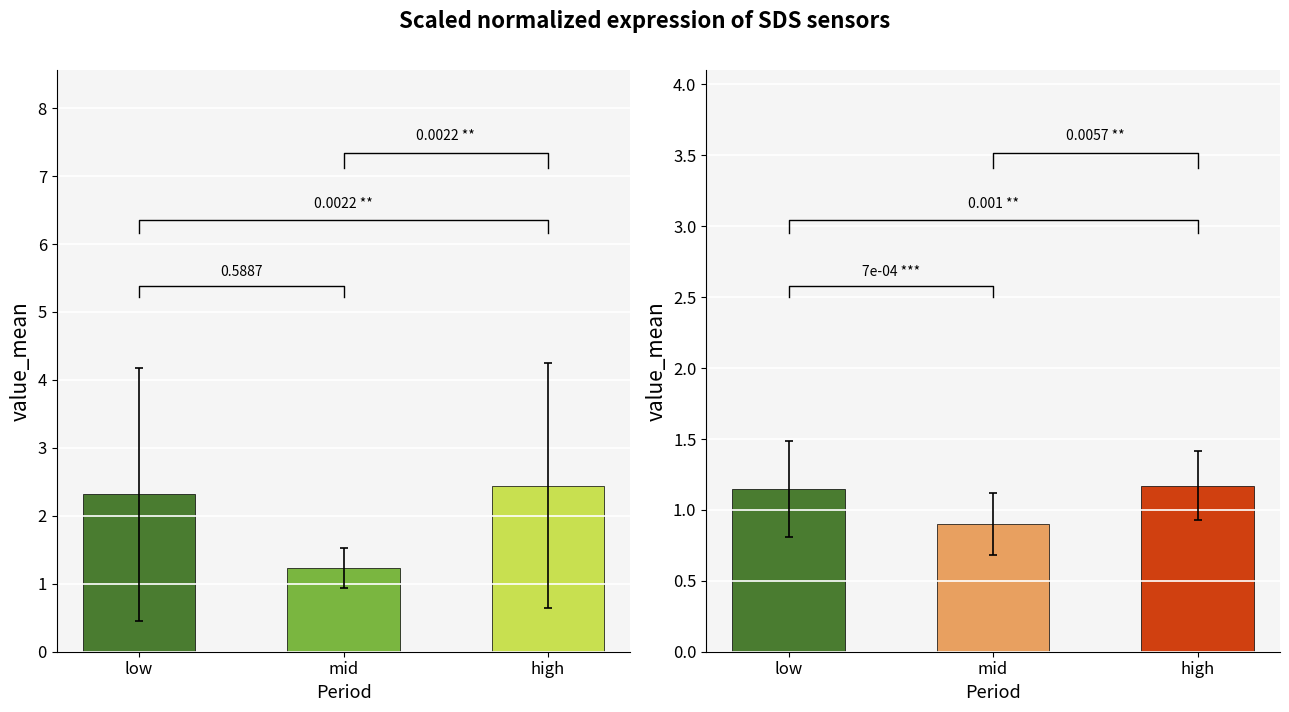

Reading left to right, extract all data points from this chart.

SDS_P1: low=2.3	mid=1.2	high=2.4
SDS_P2: low=1.1	mid=0.9	high=1.2